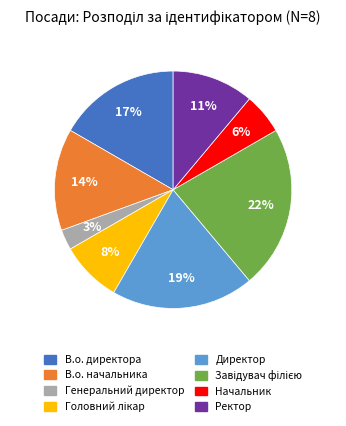

To the nearest percent, what percentage of the pie is Директор?

19%